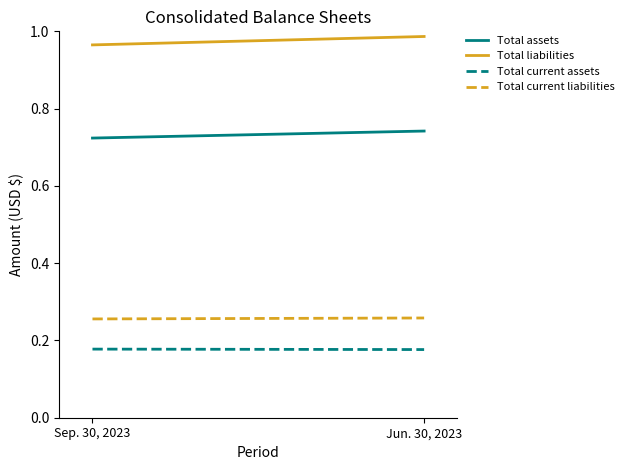

Rank the categories by Total current assets value from highest to lowest.

Sep. 30, 2023, Jun. 30, 2023